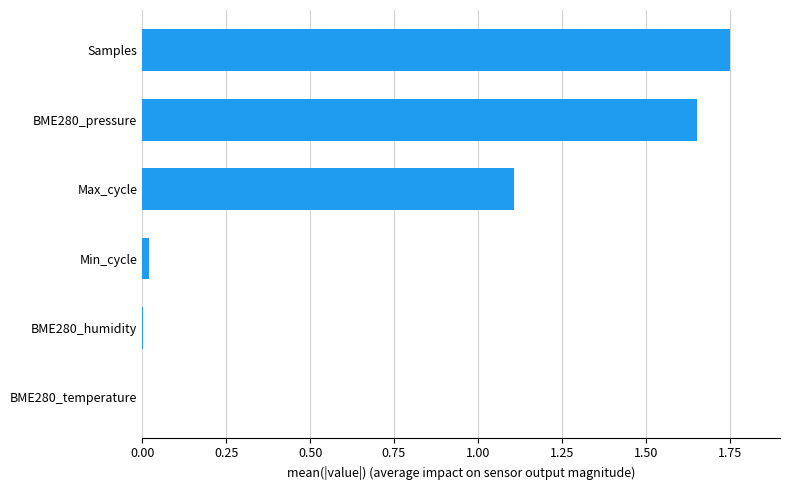

How many values exceed 1?

3